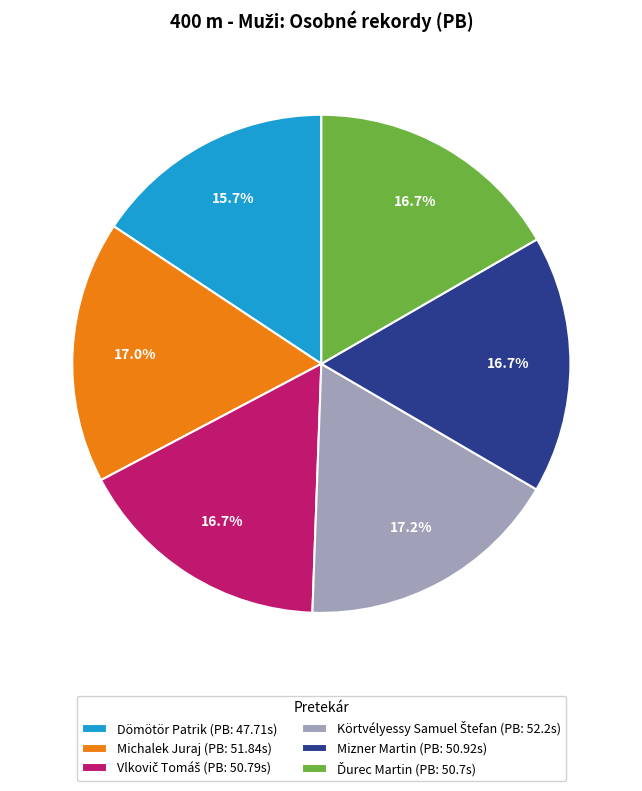

What is the ratio of the value at Mizner Martin (PB: 50.92s) to the value at Michalek Juraj (PB: 51.84s)?

1.0